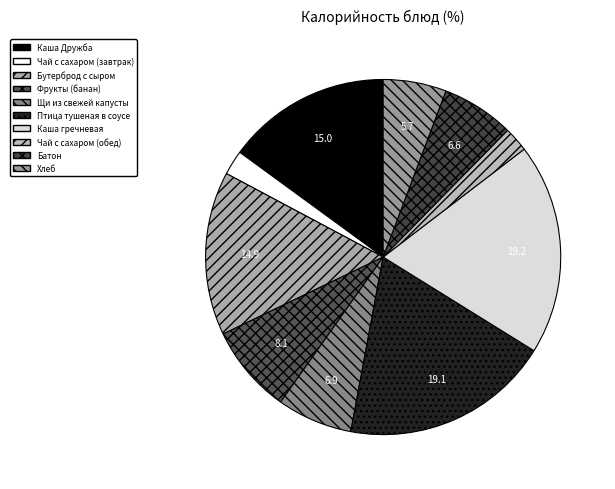

What percentage is the Щи из свежей капусты slice, to the nearest percent?

7%